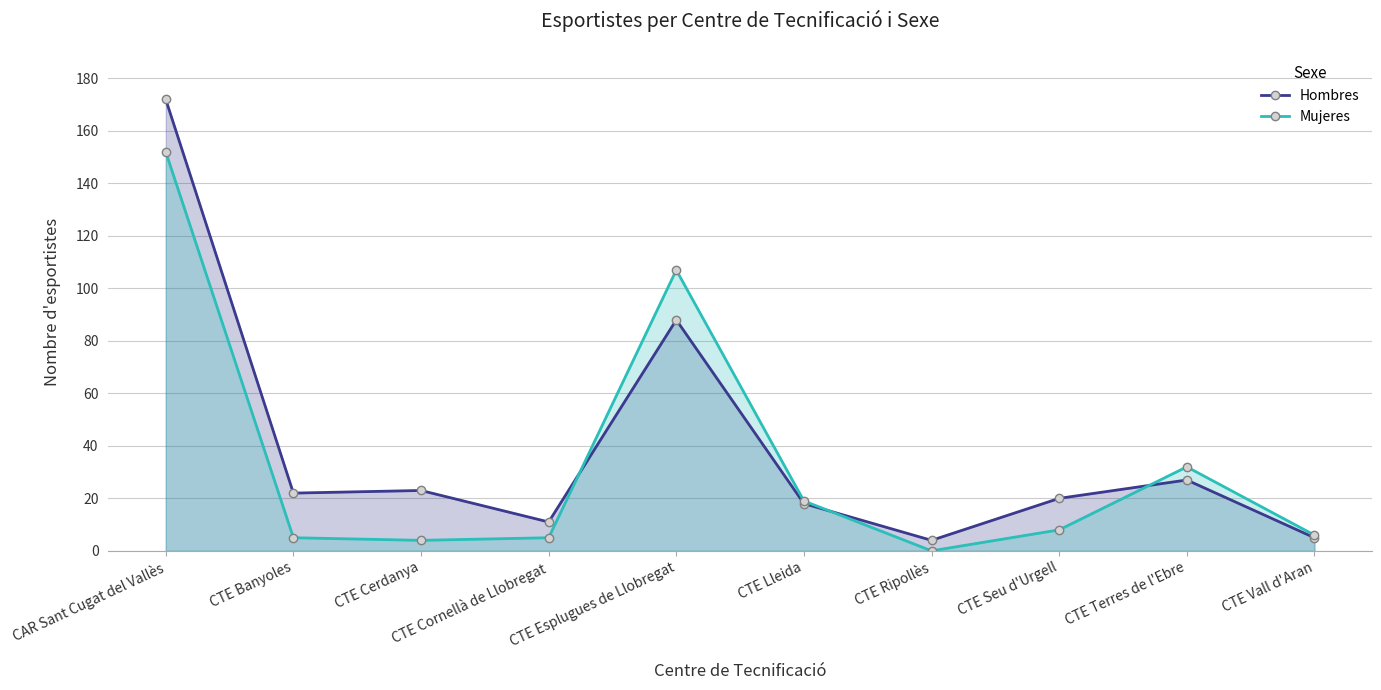

Is it true that Hombres equals 5 at CTE Vall d'Aran?

True